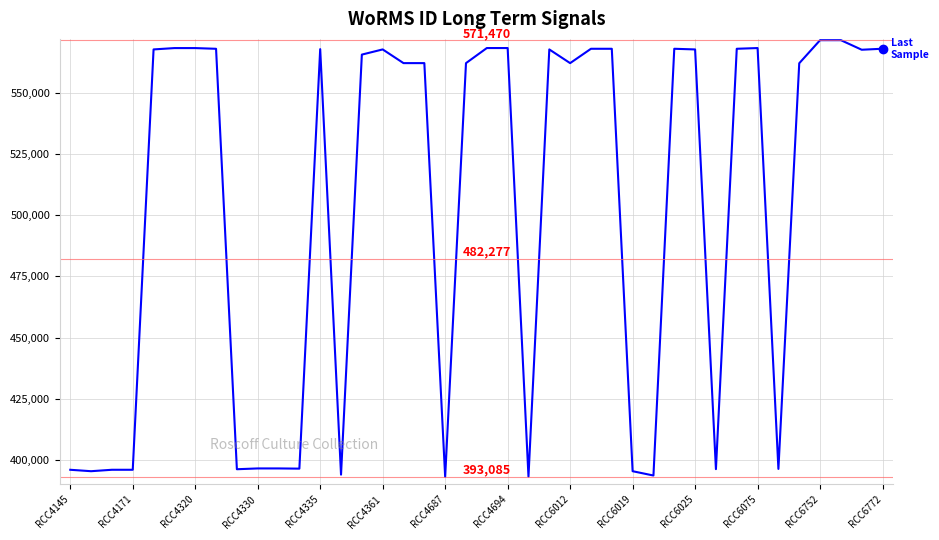

What is the difference between the maximum and minimum values?

178385